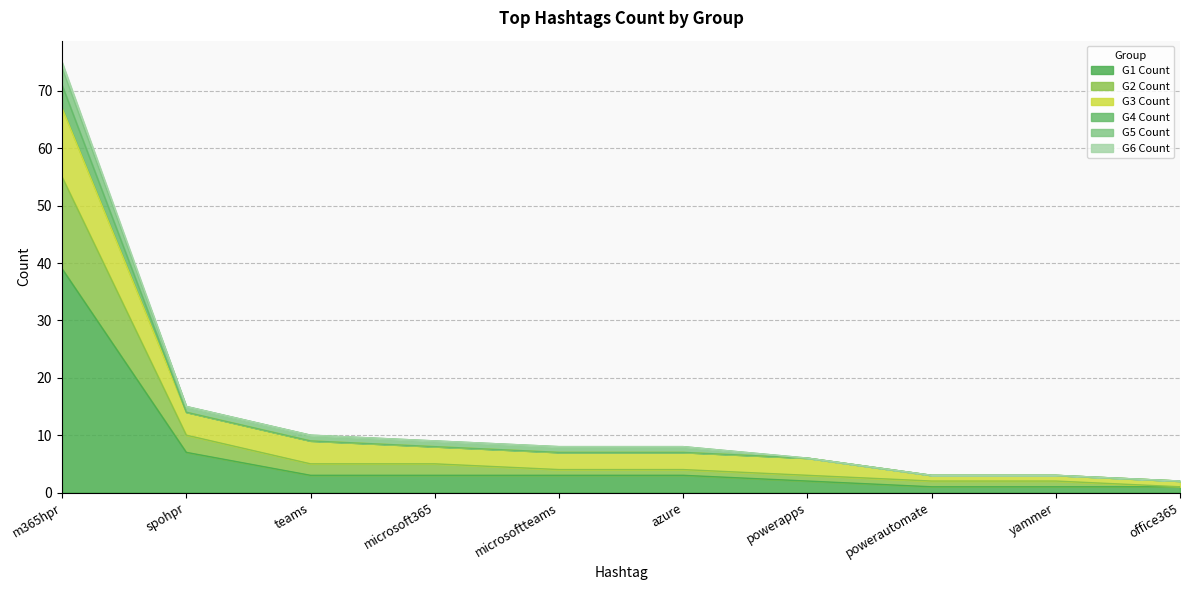

The G1 Count series shows 12 at spohpr. True or false?

False